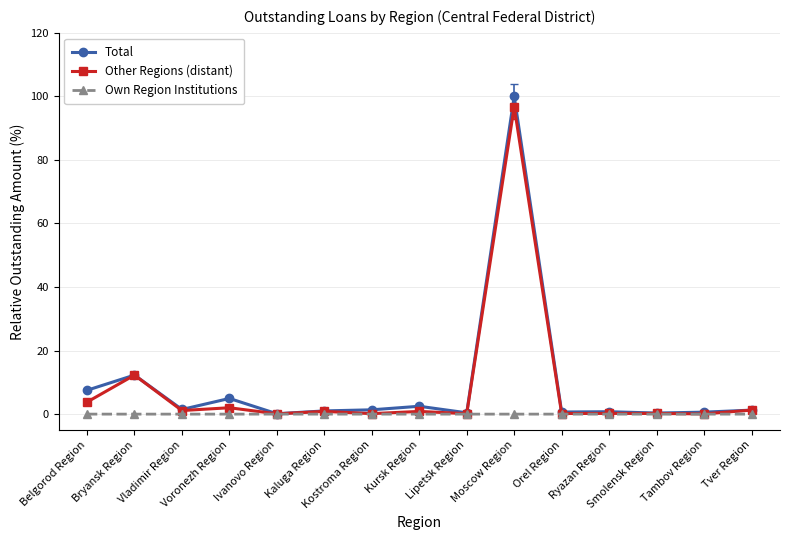

Which series has the largest range (max minus min)?

Total